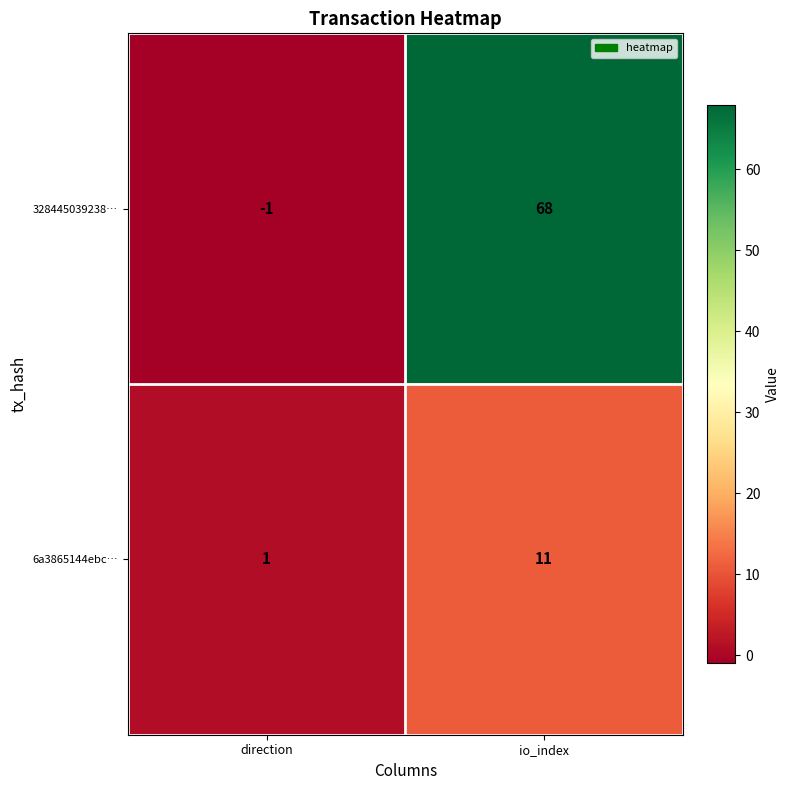

At how many categories does at least one series exceed 52?

1